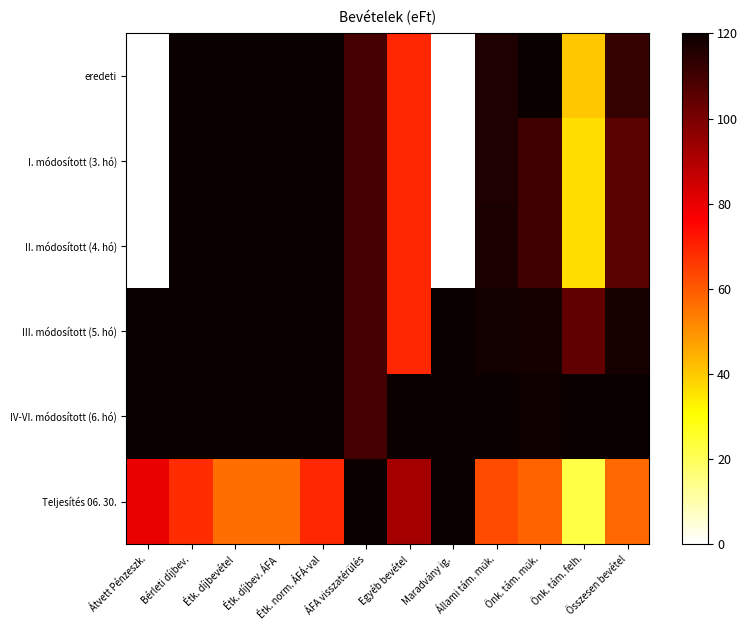

Which series has the largest range (max minus min)?

eredeti